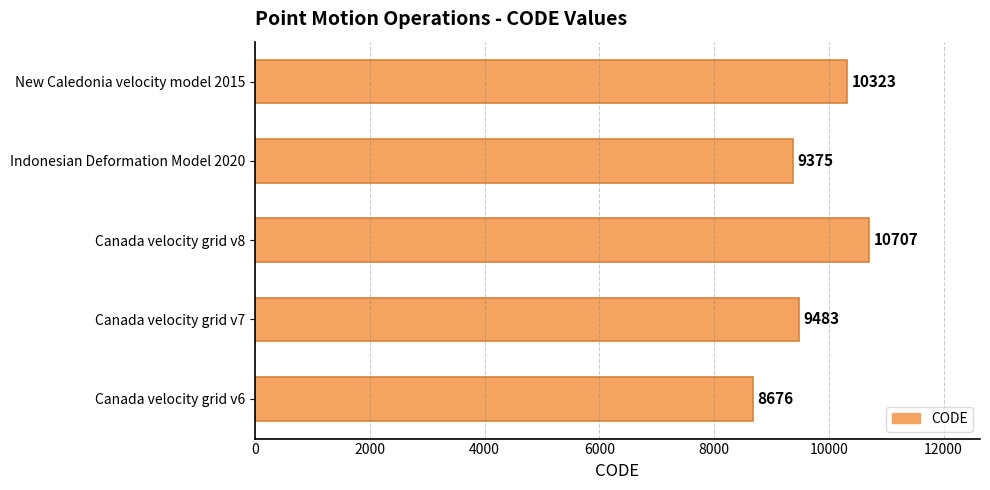

Reading bottom to top, extract all data points from this chart.

Canada velocity grid v6=8676	Canada velocity grid v7=9483	Canada velocity grid v8=10707	Indonesian Deformation Model 2020=9375	New Caledonia velocity model 2015=10323